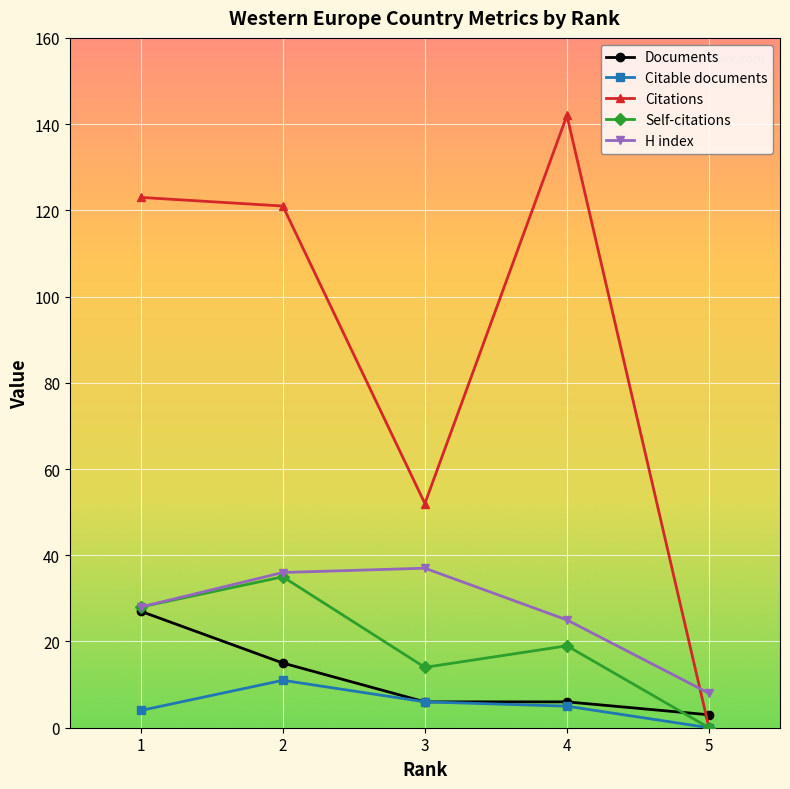

What is the difference between the H index values at 4 and 3?

12